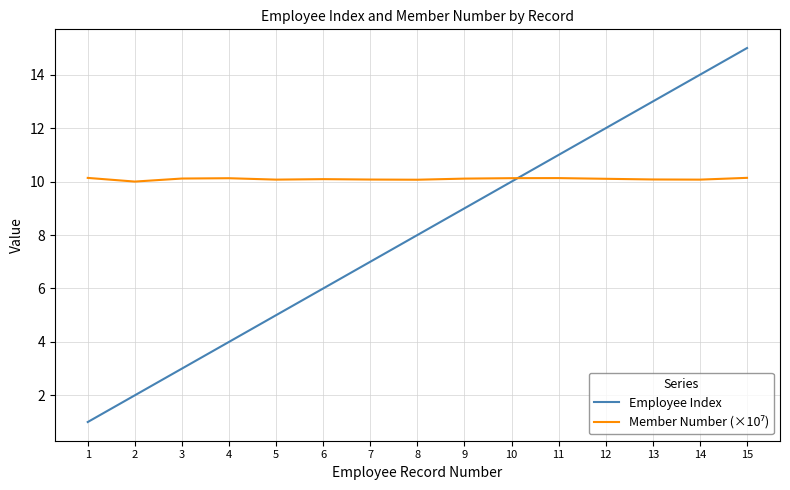

What is the minimum value shown in the chart?

1.0